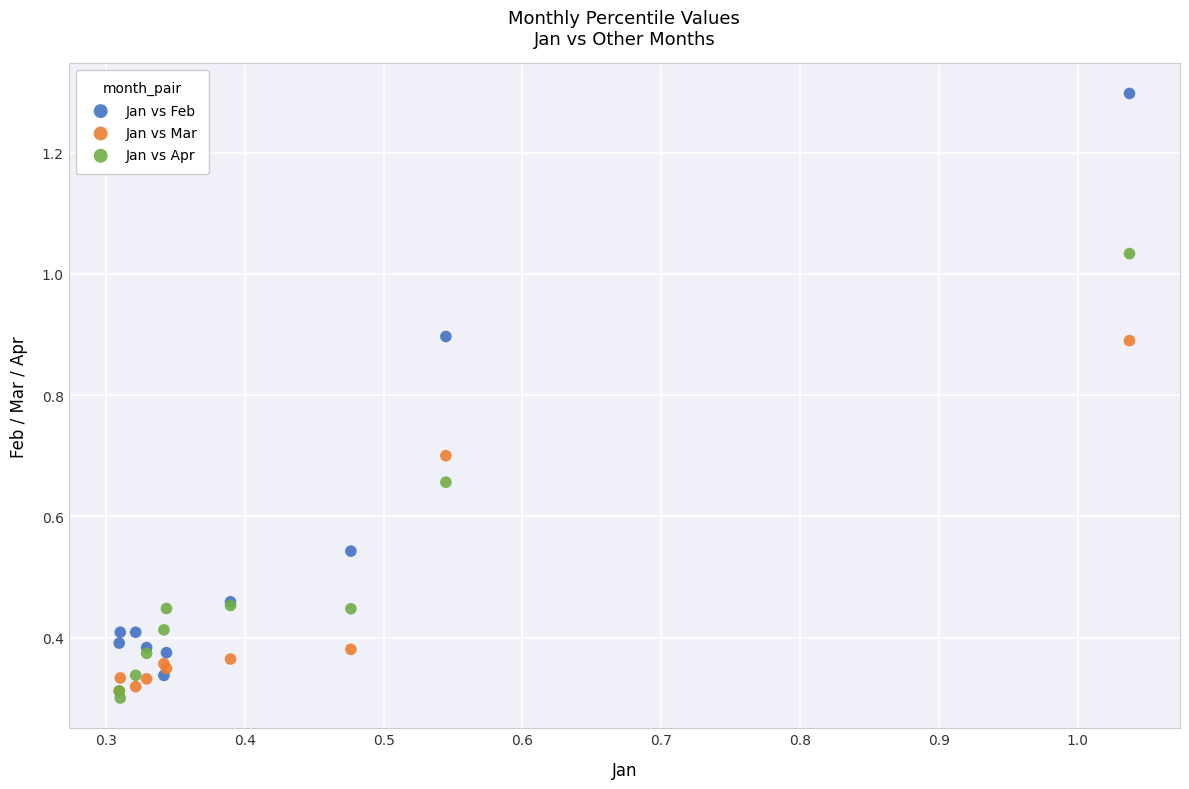

Which series reaches the minimum Y coordinate?

Jan vs Apr